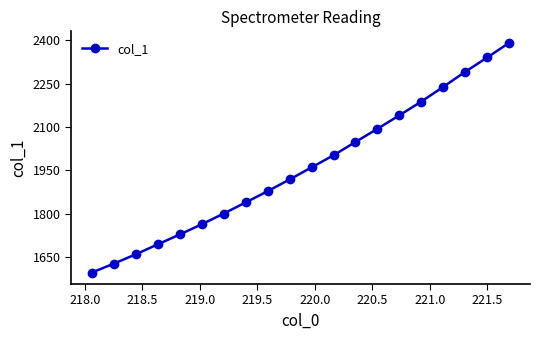

What is the smallest value displayed?

1597.6